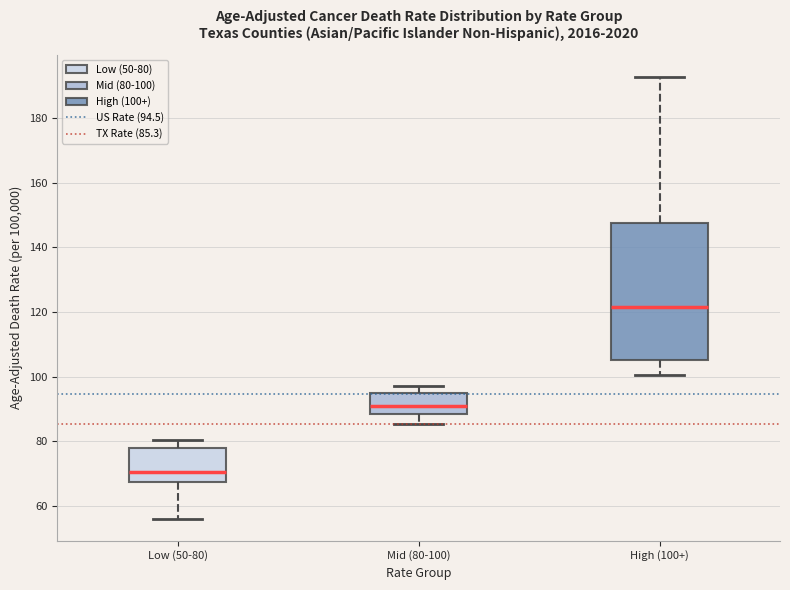

Comparing the boxes themselves (not the whiskers), which one is the tallest?

High (100+)